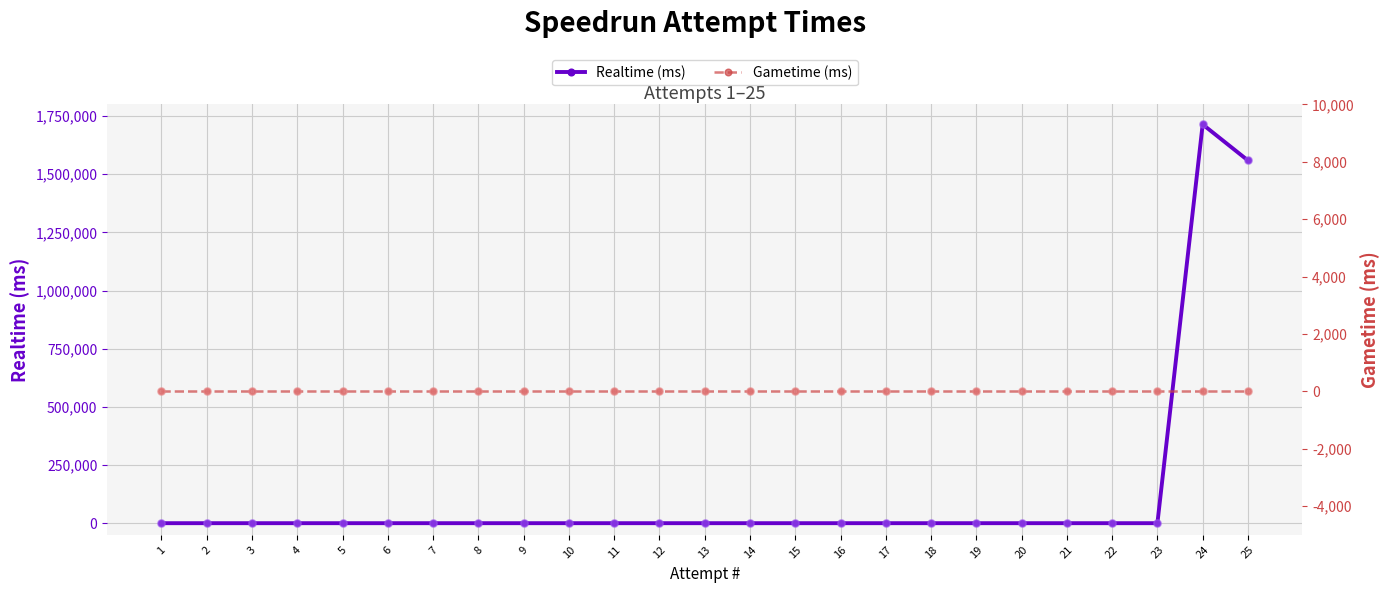

At how many categories does at least one series exceed 1043215?

2